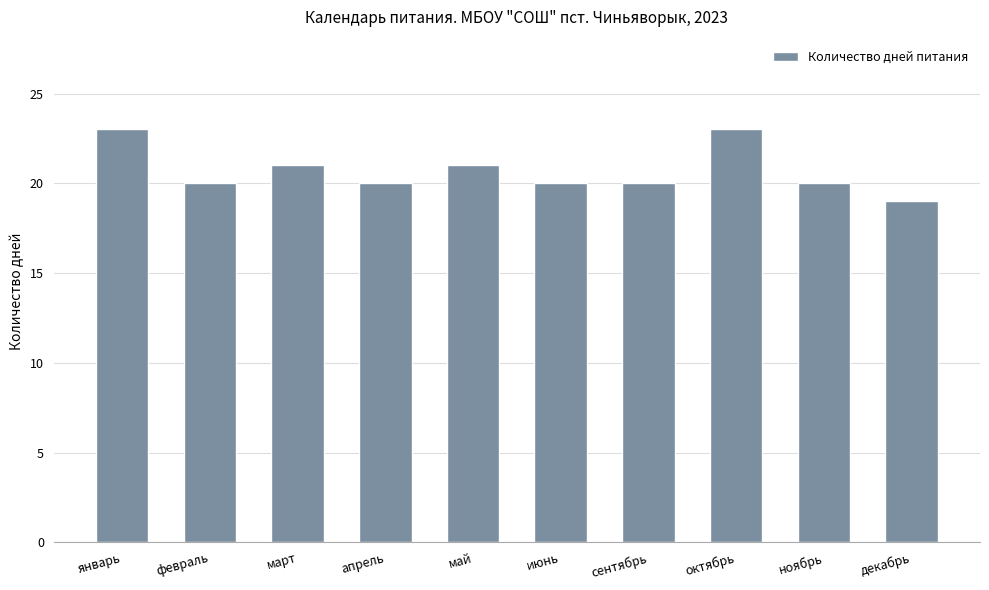

What is the greatest value displayed?

23